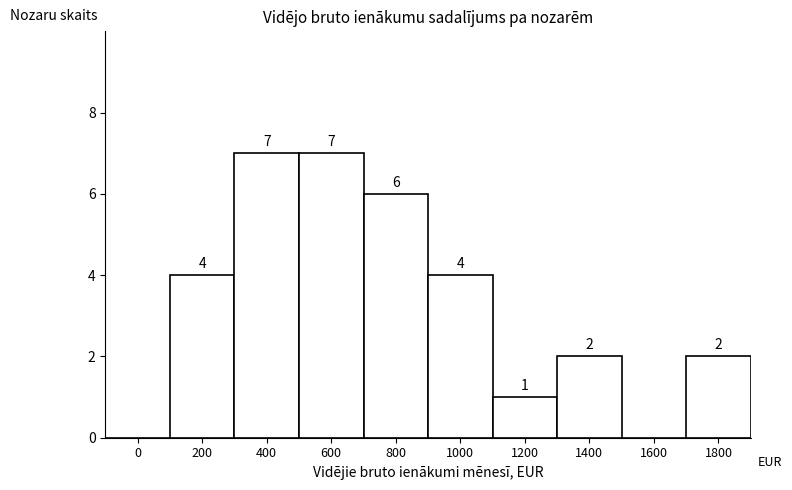

Reading left to right, extract all data points from this chart.

0=0	200=4	400=7	600=7	800=6	1000=4	1200=1	1400=2	1600=0	1800=2